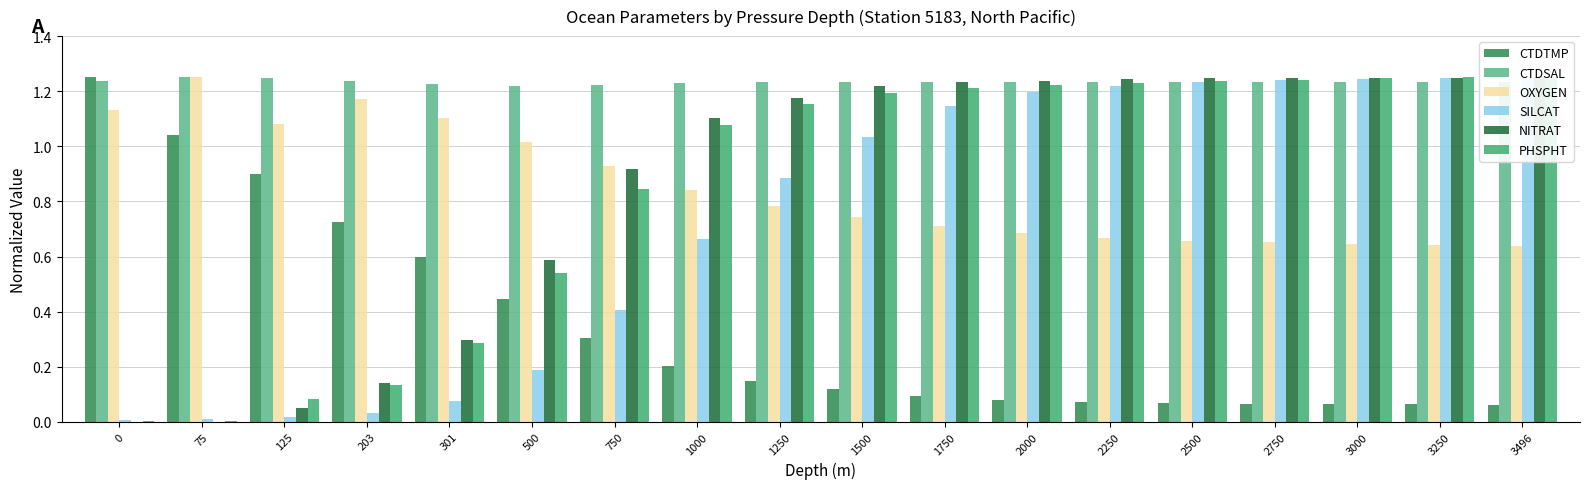

At which category is the sum across all series the highest?

3250